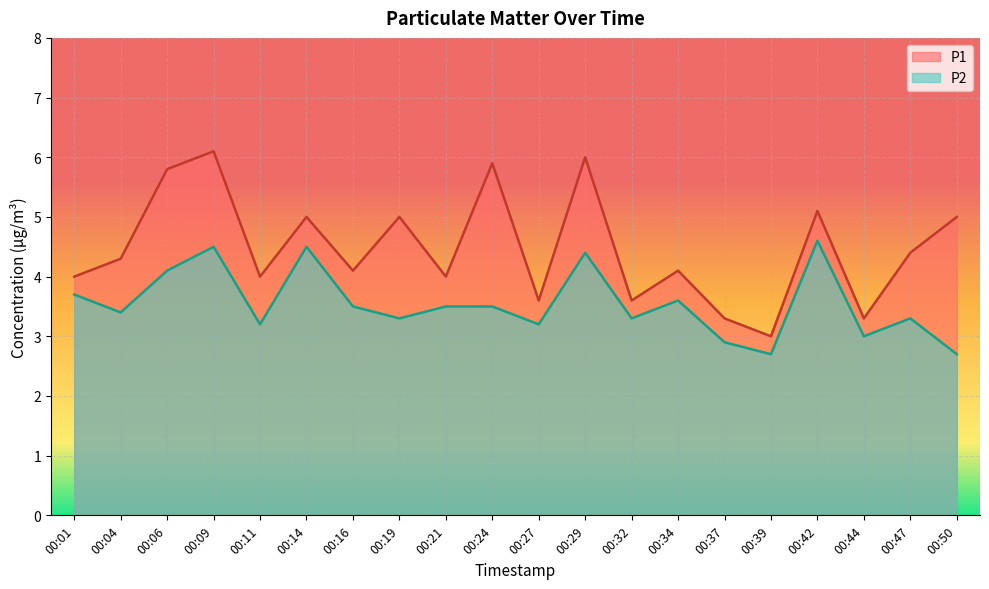

The value of P2 at 00:01 is 3.7. True or false?

True